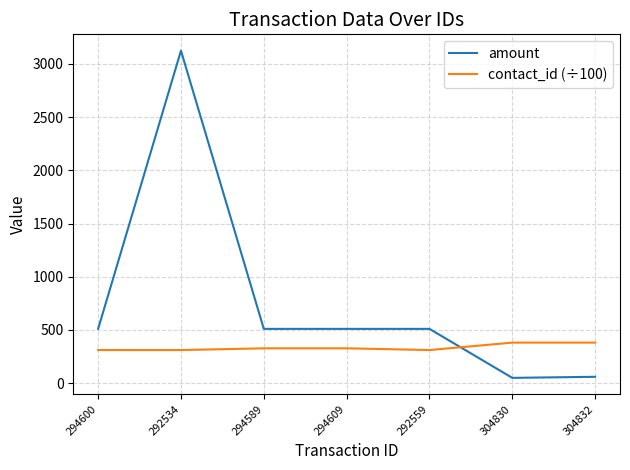

What is the spread (max minus min) of values at 294600?

199.1